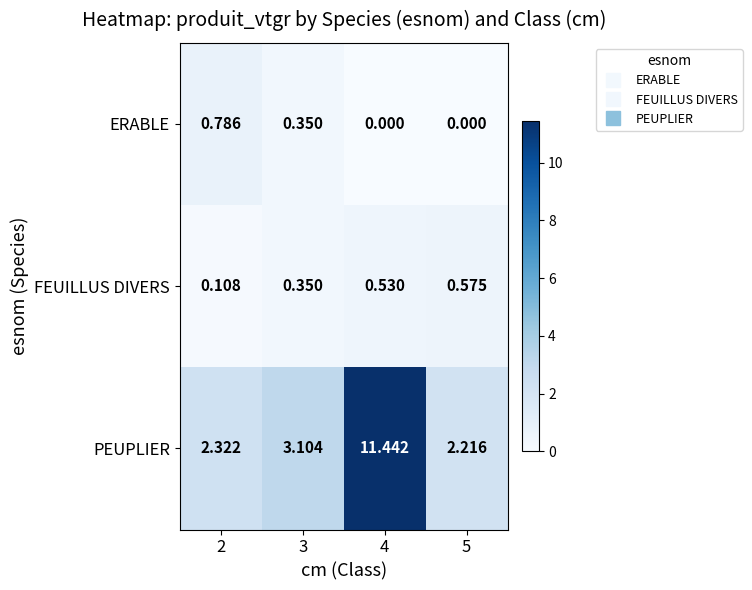

Rank the series at 2 from lowest to highest value.

FEUILLUS DIVERS, ERABLE, PEUPLIER